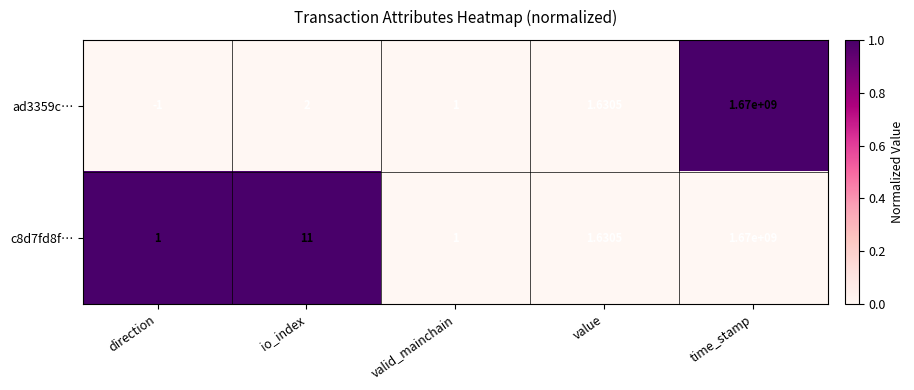

At which label does ad3359c… first exceed 1?

io_index